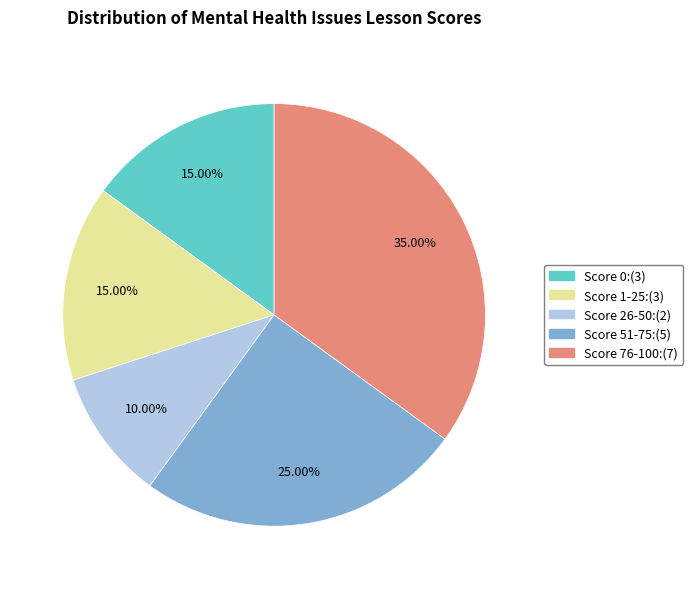

Count the number of slices in the pie.

5